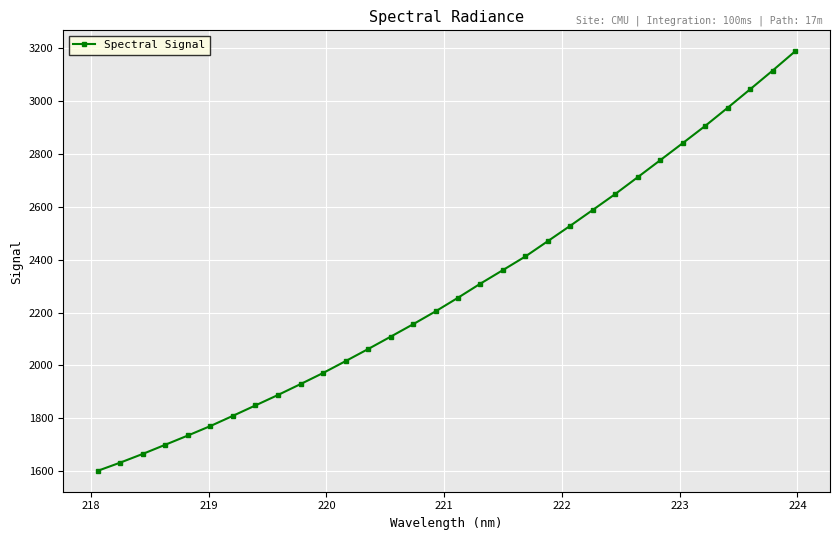

True or false: there are more than 2 points higher than both neighbors.

False